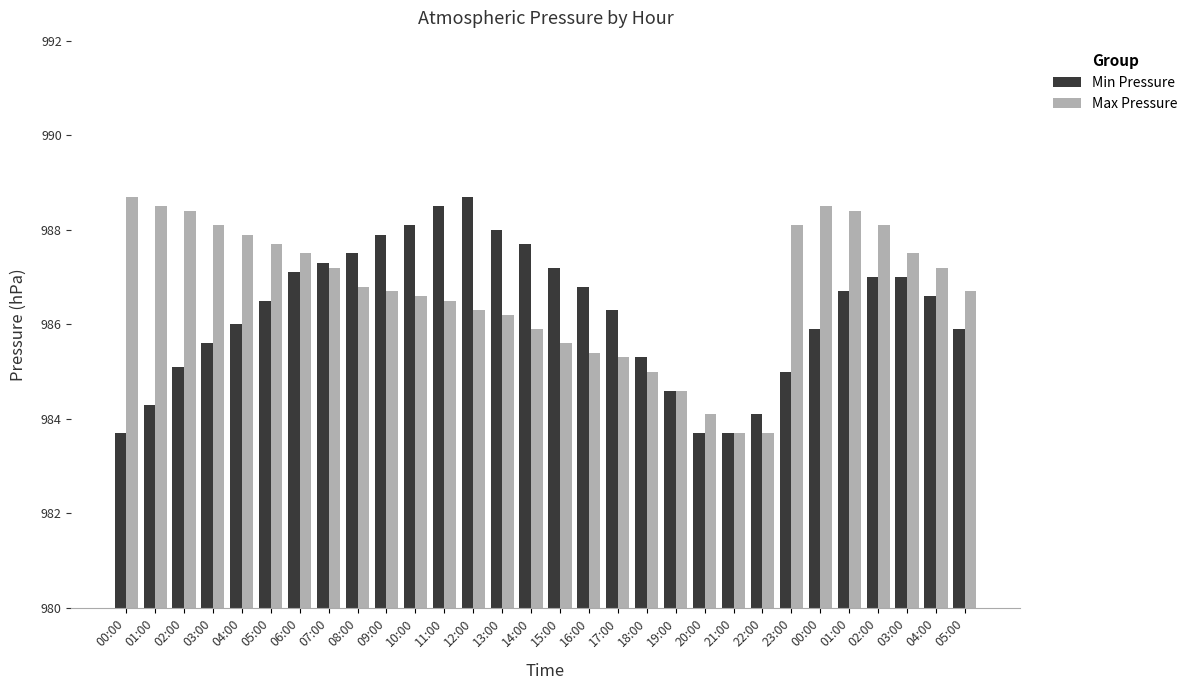

What is the maximum value for Min Pressure?

988.7